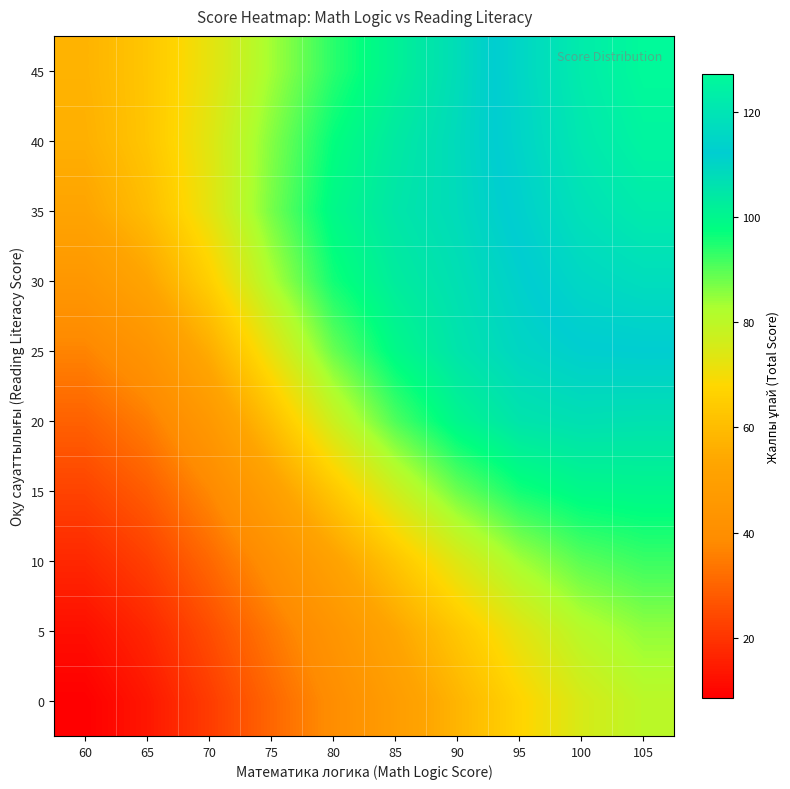

What is the smallest value displayed?

8.5